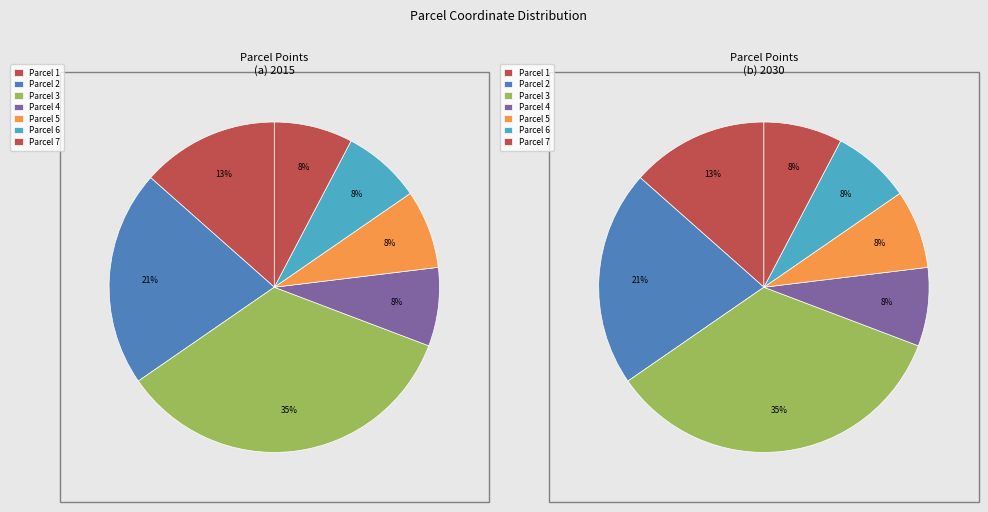

To the nearest percent, what percentage of the pie is 5?

8%